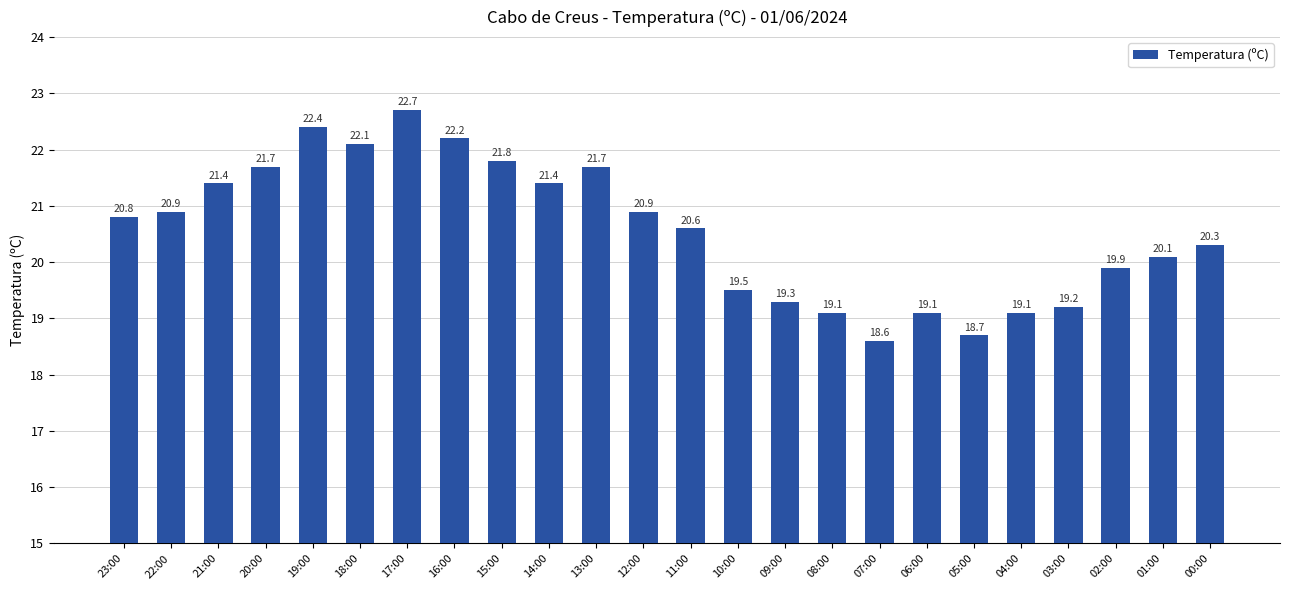

Reading left to right, list all the values displayed in this chart.

20.8	20.9	21.4	21.7	22.4	22.1	22.7	22.2	21.8	21.4	21.7	20.9	20.6	19.5	19.3	19.1	18.6	19.1	18.7	19.1	19.2	19.9	20.1	20.3